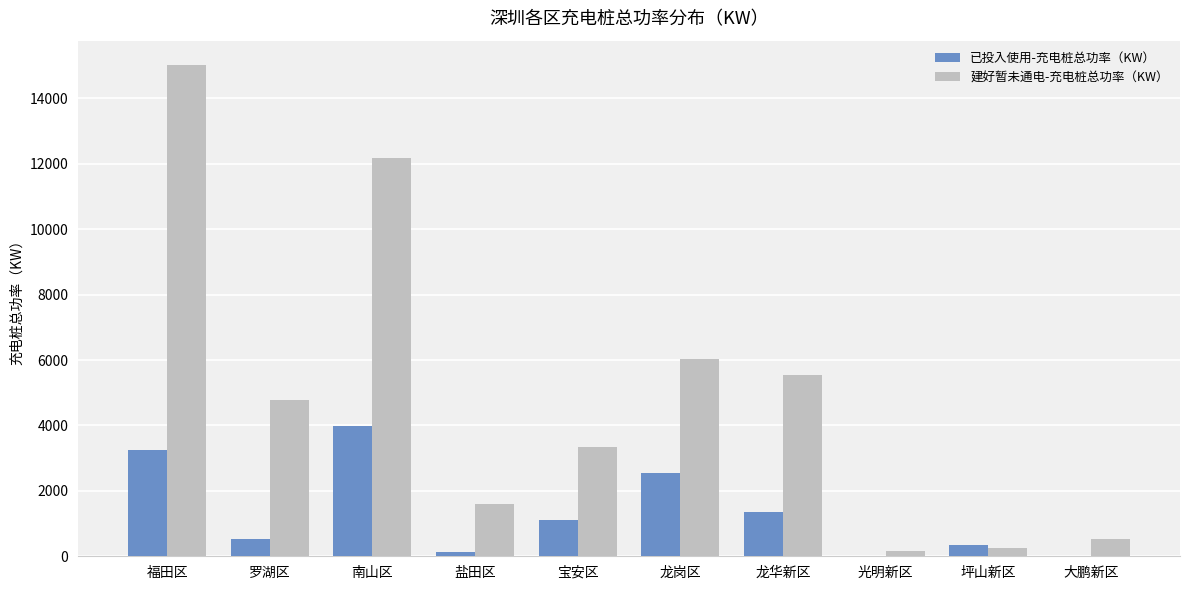

Between 宝安区 and 龙岗区, which series saw the biggest shift?

建好暂未通电-充电桩总功率（KW）